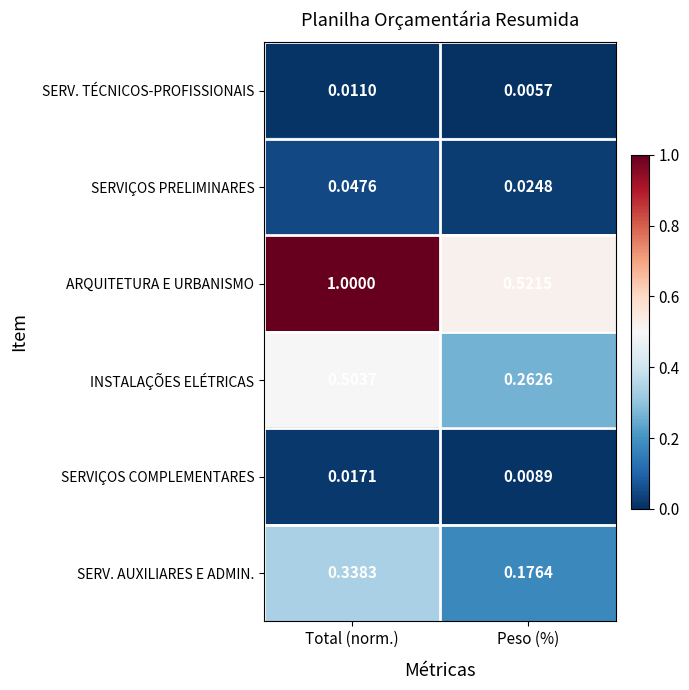

Which series has the widest spread of values?

ARQUITETURA E URBANISMO